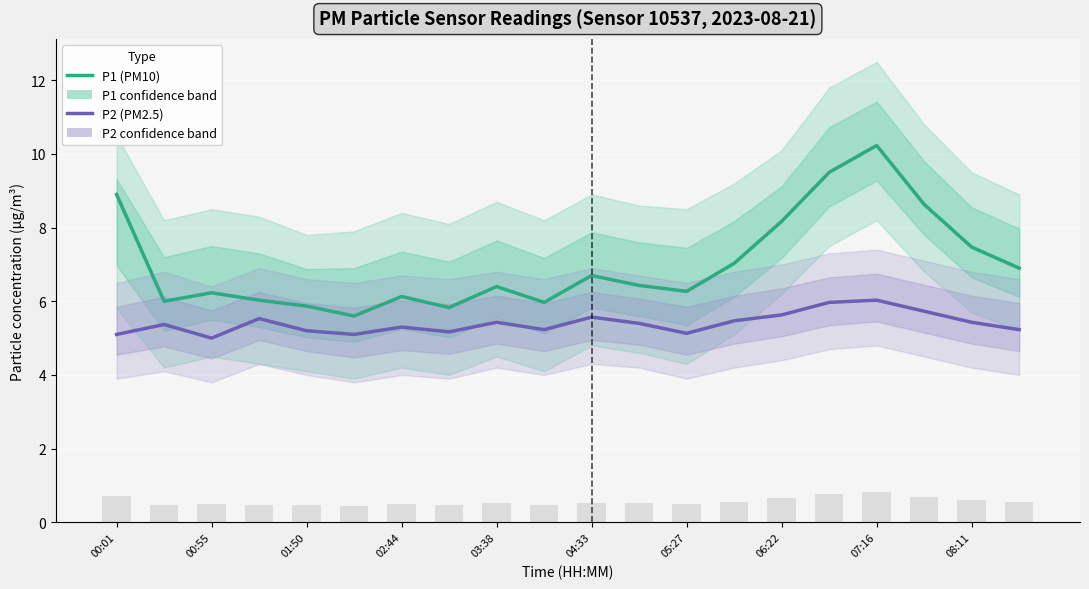

At how many categories does at least one series exceed 9?

2